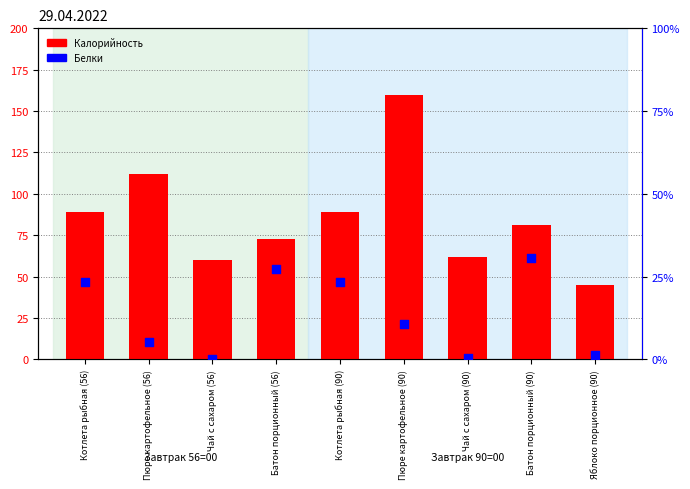

Which series reaches the minimum Y coordinate?

Белки